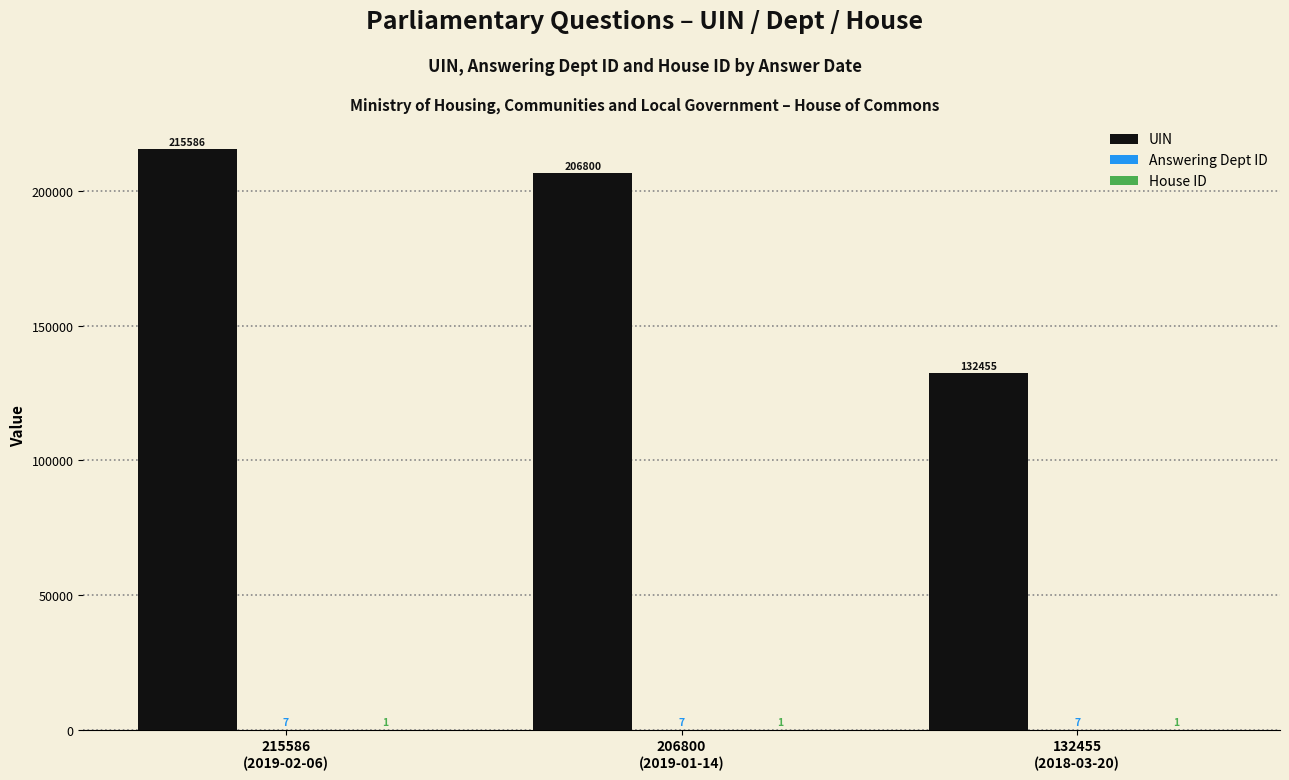

Which series has the largest total across all categories?

UIN